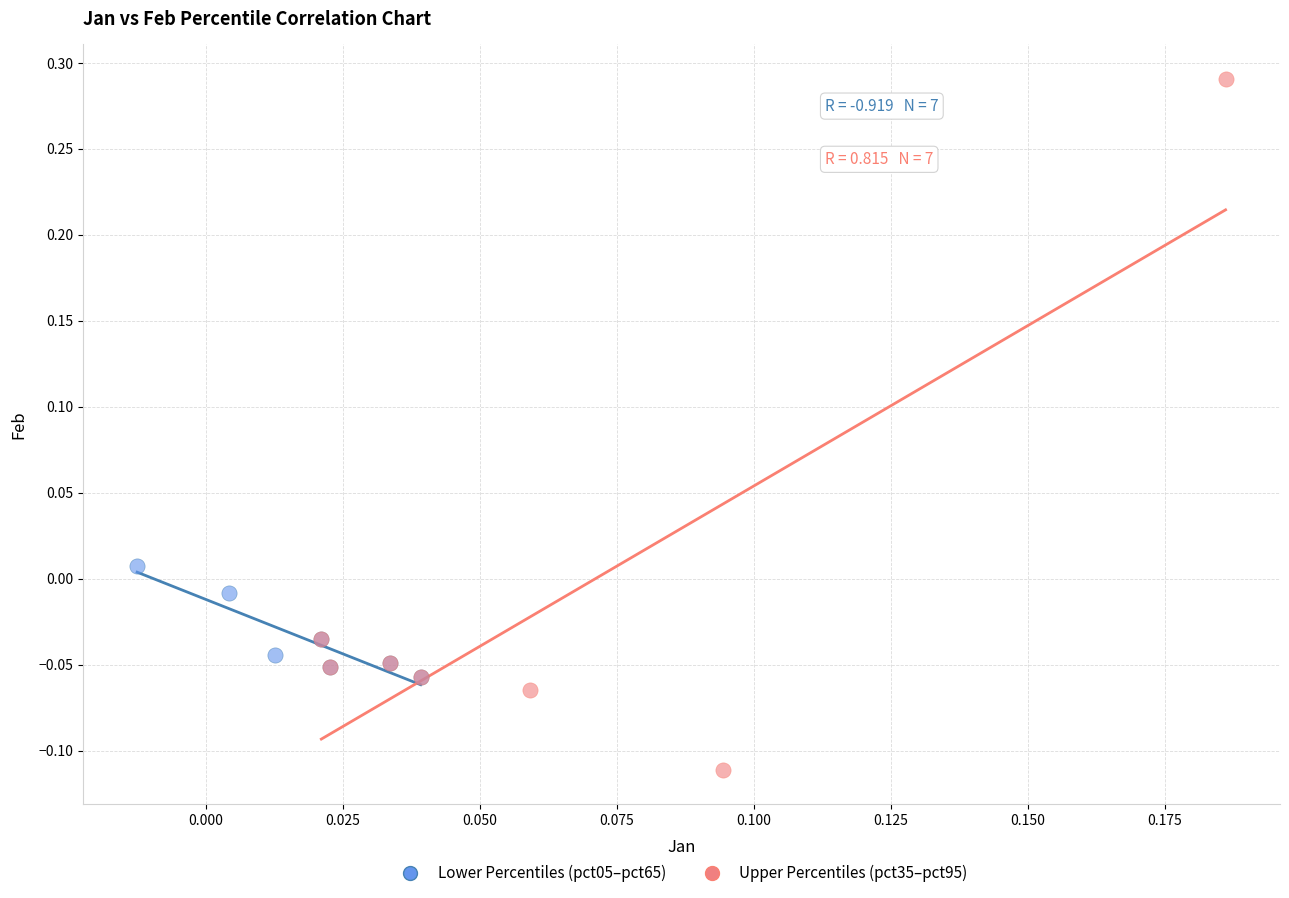

Which series reaches the minimum Y coordinate?

Upper Percentiles (pct35–pct95)